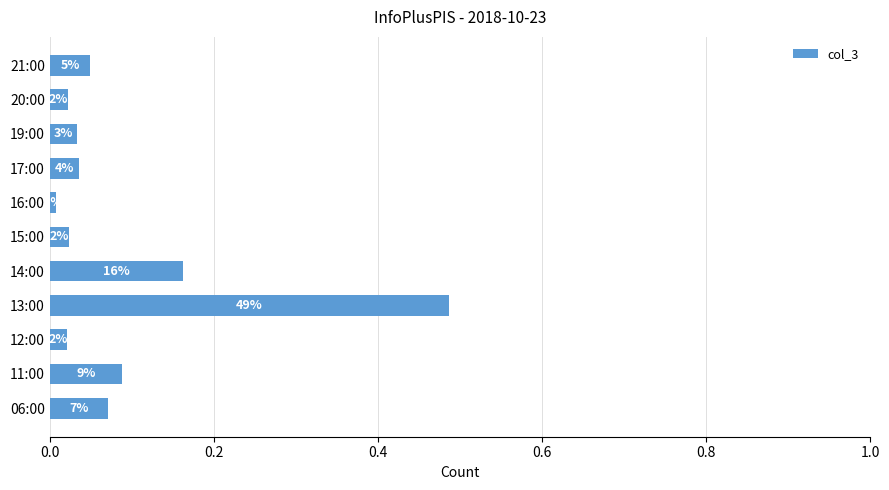

Are the bars horizontal?

Yes